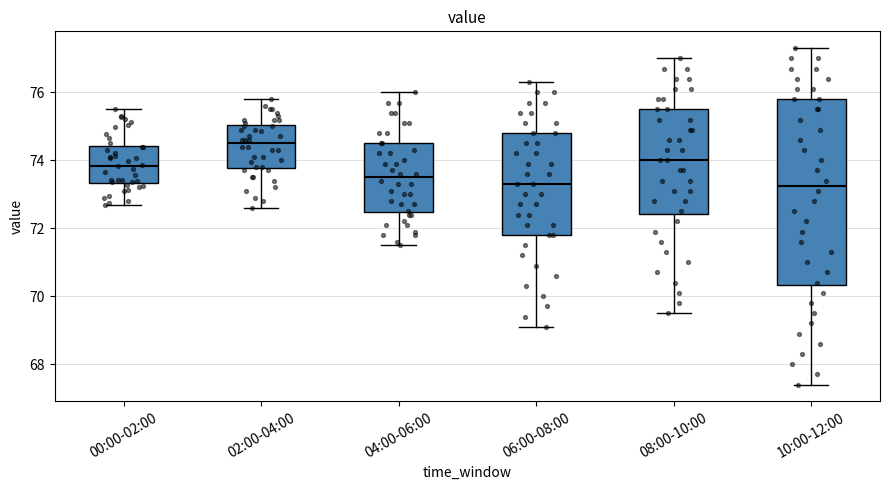

Which box is the tallest, from its lower edge to its upper edge?

10:00-12:00